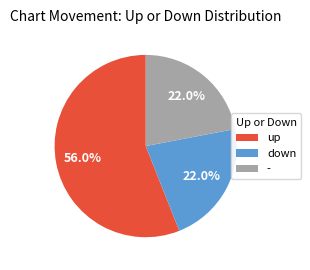

Which slice is the largest?

up